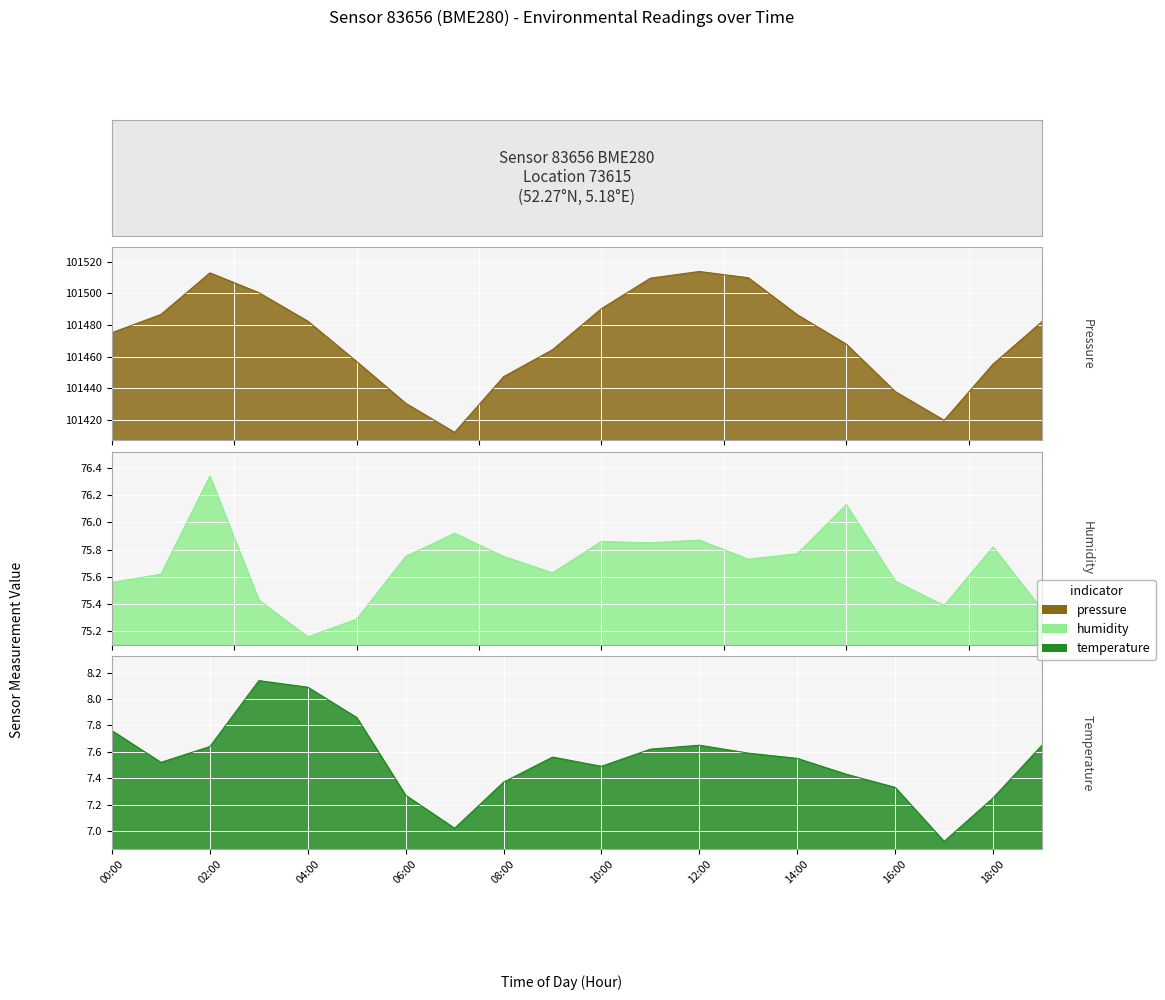

What is the label of the 2nd point from the left?

01:00